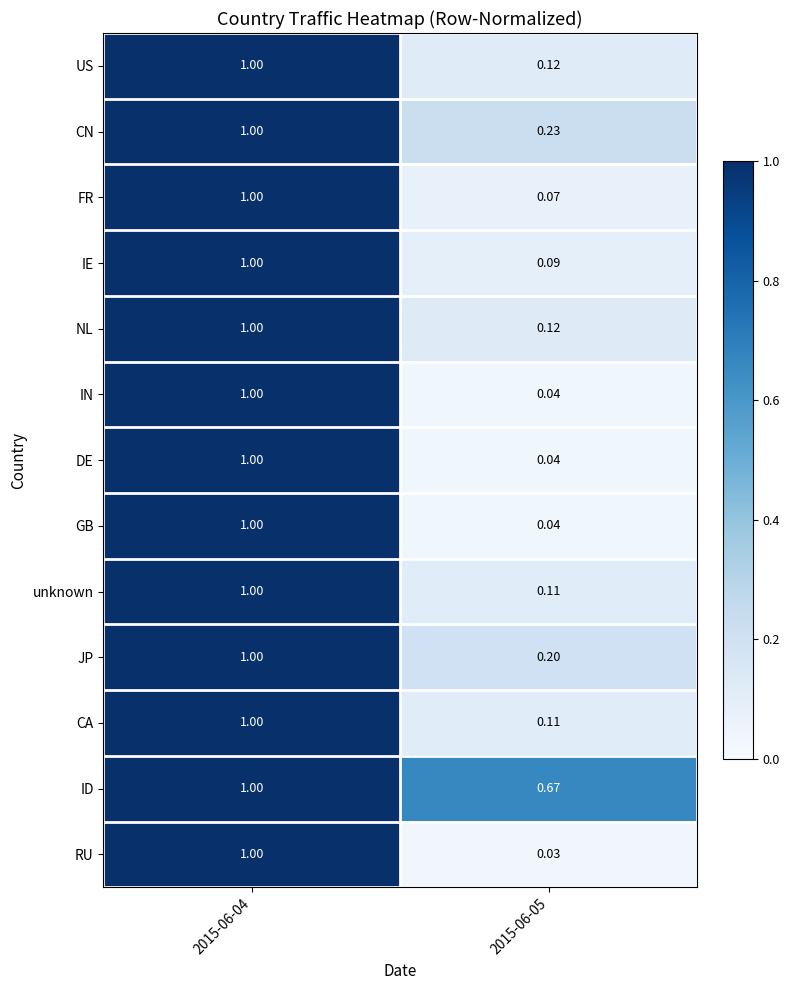

Which series has the largest range (max minus min)?

RU